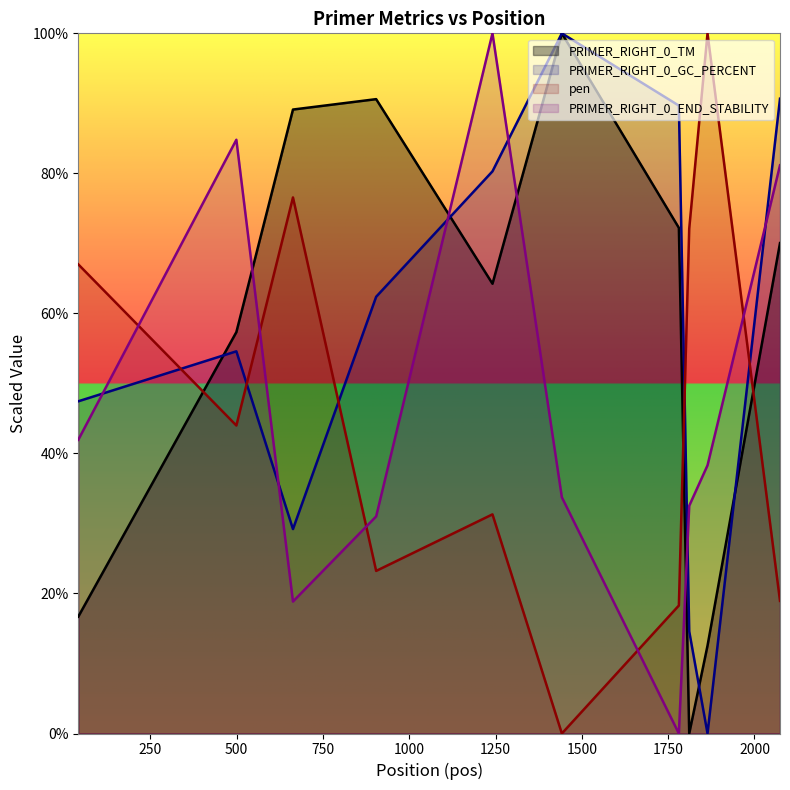

At which category is the sum across all series the highest?

1241